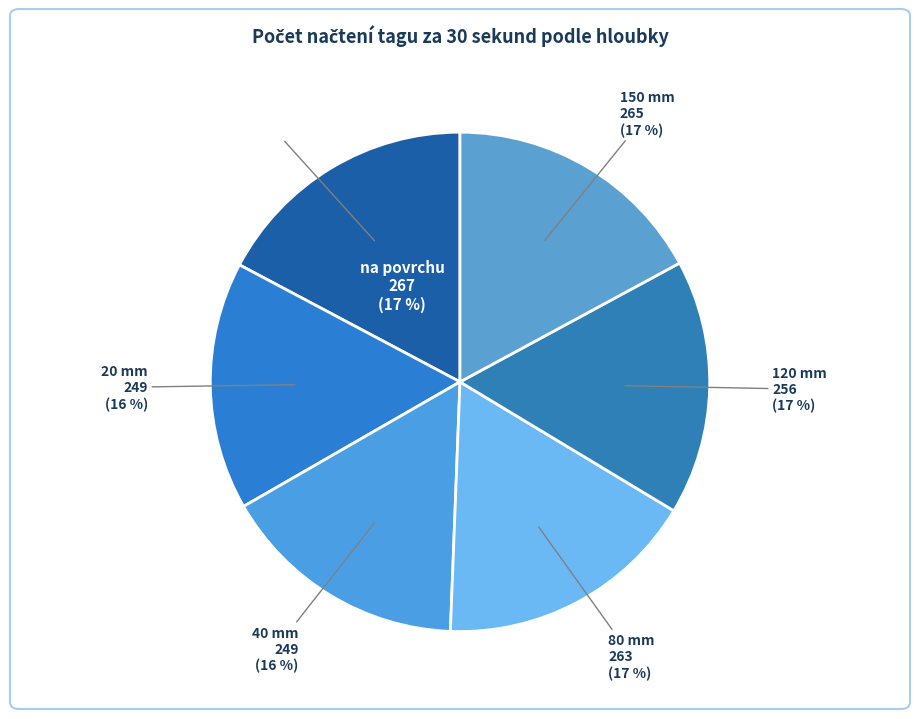

To the nearest percent, what is the combined percentage of 40 mm and 150 mm?

33%